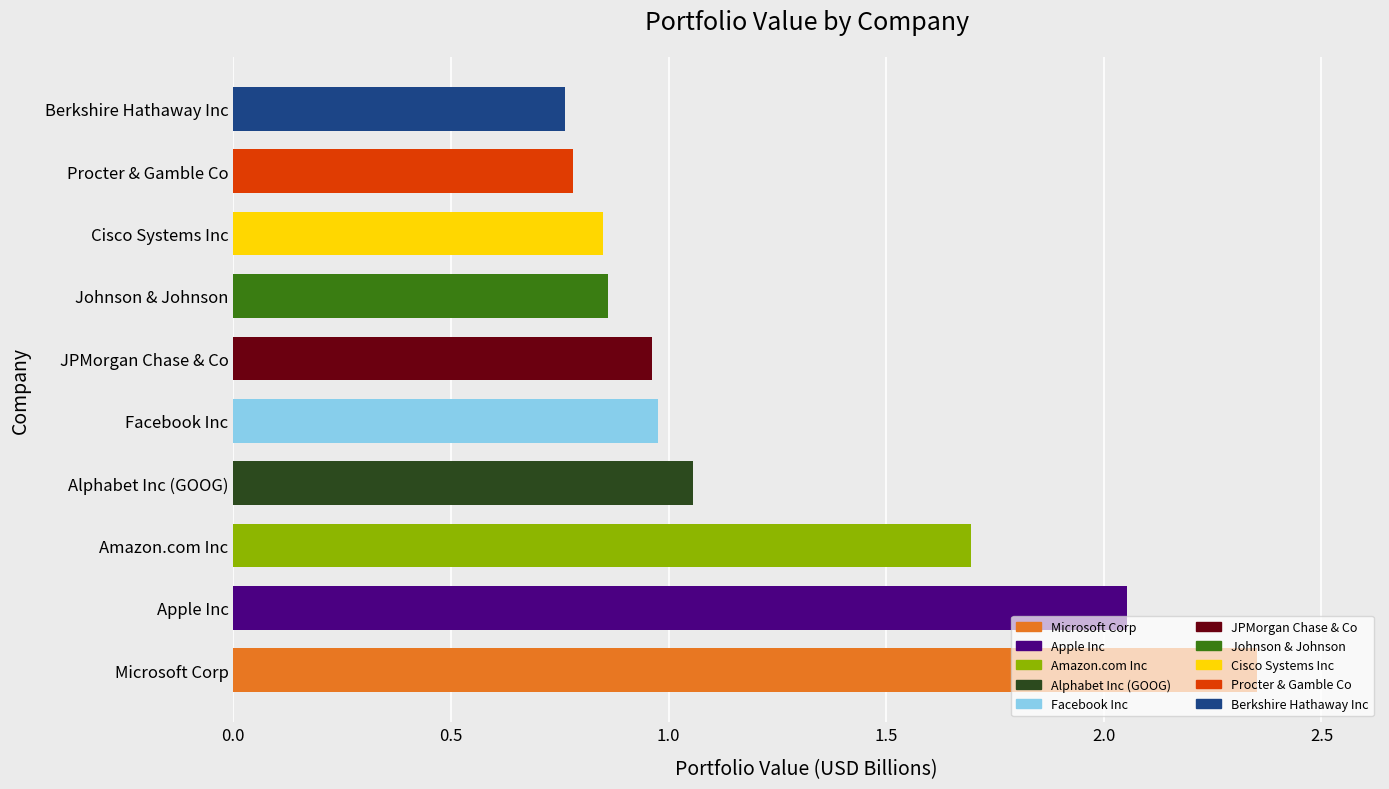

Which label corresponds to the largest value in the chart?

Microsoft Corp